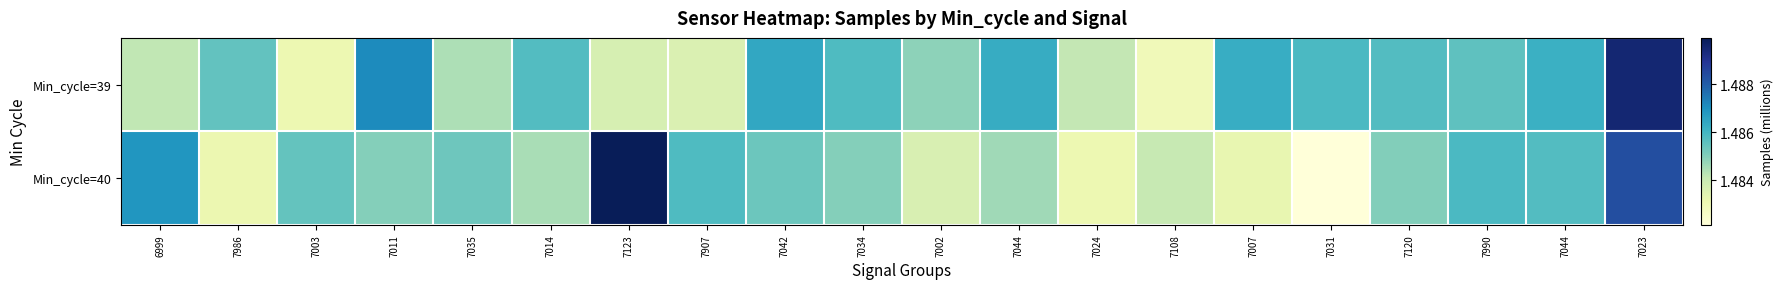

Reading left to right, extract all data points from this chart.

Min_cycle=39: 6999=1.5	7986=1.5	7003=1.5	7011=1.5	7035=1.5	7014=1.5	7123=1.5	7907=1.5	7042=1.5	7034=1.5	7002=1.5	7044=1.5	7024=1.5	7108=1.5	7007=1.5	7031=1.5	7120=1.5	7990=1.5	7044=1.5	7023=1.5
Min_cycle=40: 6999=1.5	7986=1.5	7003=1.5	7011=1.5	7035=1.5	7014=1.5	7123=1.5	7907=1.5	7042=1.5	7034=1.5	7002=1.5	7044=1.5	7024=1.5	7108=1.5	7007=1.5	7031=1.5	7120=1.5	7990=1.5	7044=1.5	7023=1.5